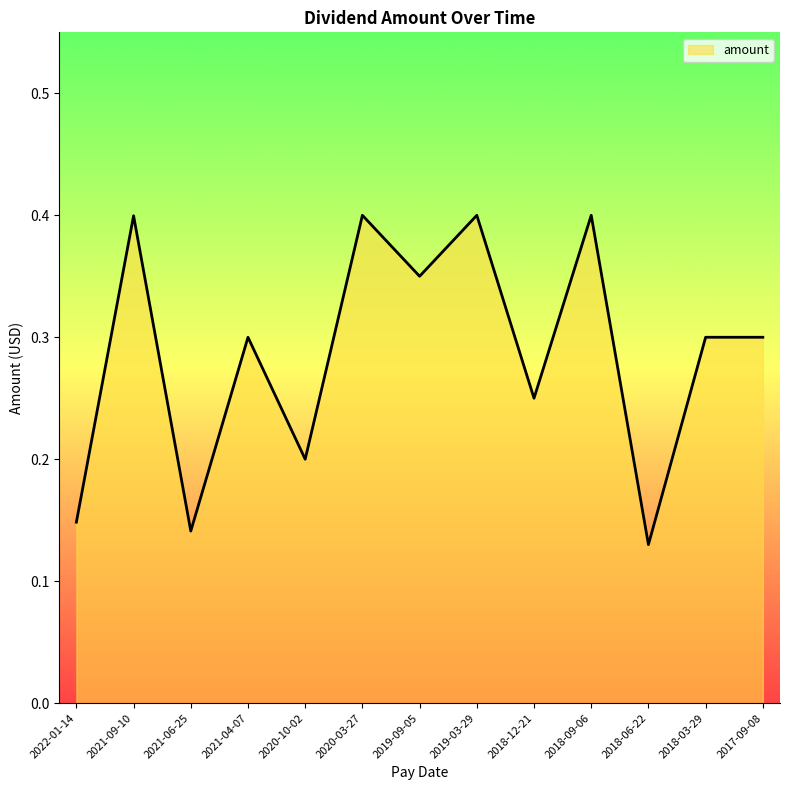

List the labels in order of value, largest first.

2020-03-27, 2019-03-29, 2018-09-06, 2021-09-10, 2019-09-05, 2021-04-07, 2018-03-29, 2017-09-08, 2018-12-21, 2020-10-02, 2022-01-14, 2021-06-25, 2018-06-22